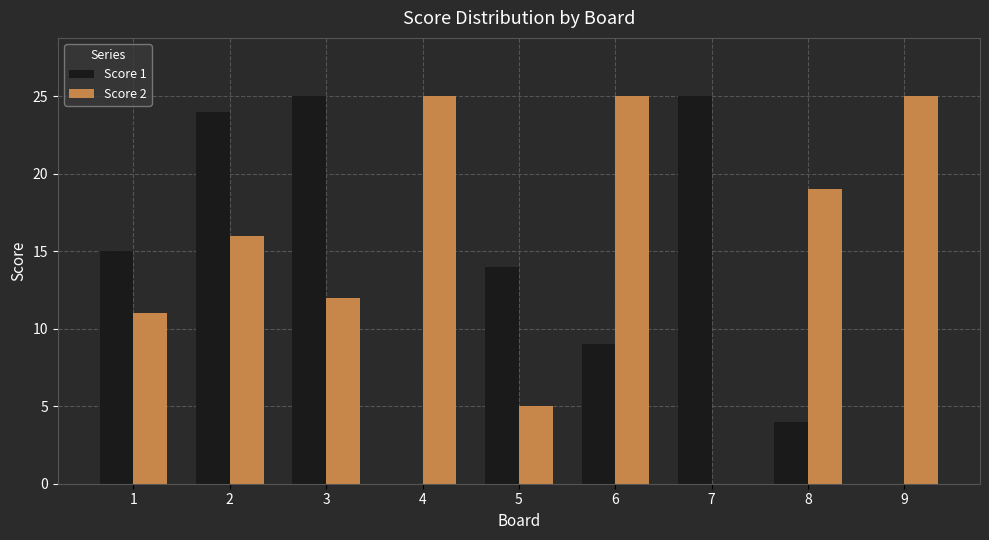

True or false: Score 2 has a value of 25 at 4.

True